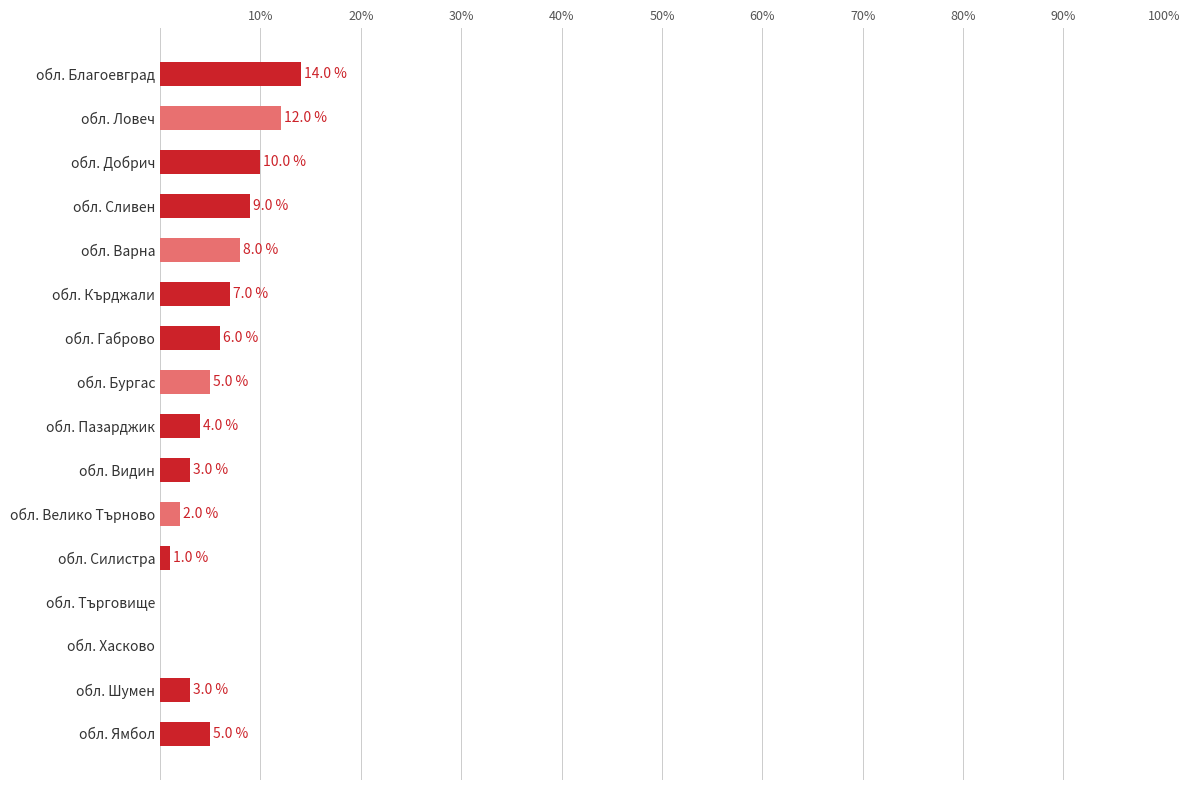

Reading bottom to top, transcribe all the data shown in this chart.

обл. Ямбол=5	обл. Шумен=3	обл. Хасково=0	обл. Търговище=0	обл. Силистра=1	обл. Велико Търново=2	обл. Видин=3	обл. Пазарджик=4	обл. Бургас=5	обл. Габрово=6	обл. Кърджали=7	обл. Варна=8	обл. Сливен=9	обл. Добрич=10	обл. Ловеч=12	обл. Благоевград=14